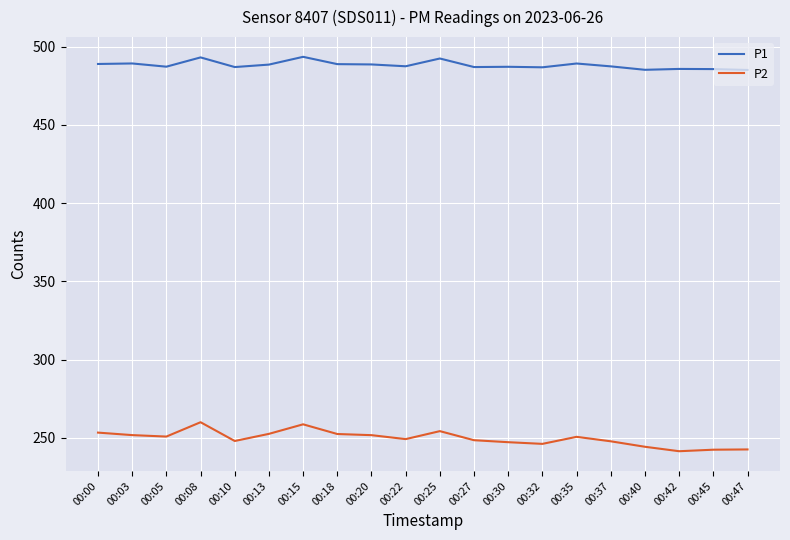

True or false: P1 has more than 1 interior local peaks.

True